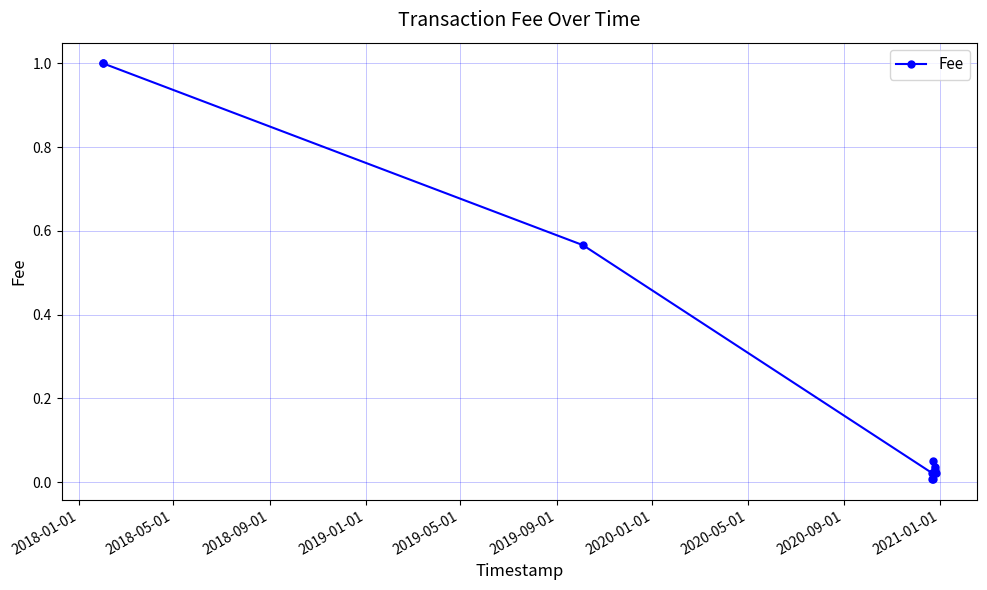

How many lines are shown in the chart?

1